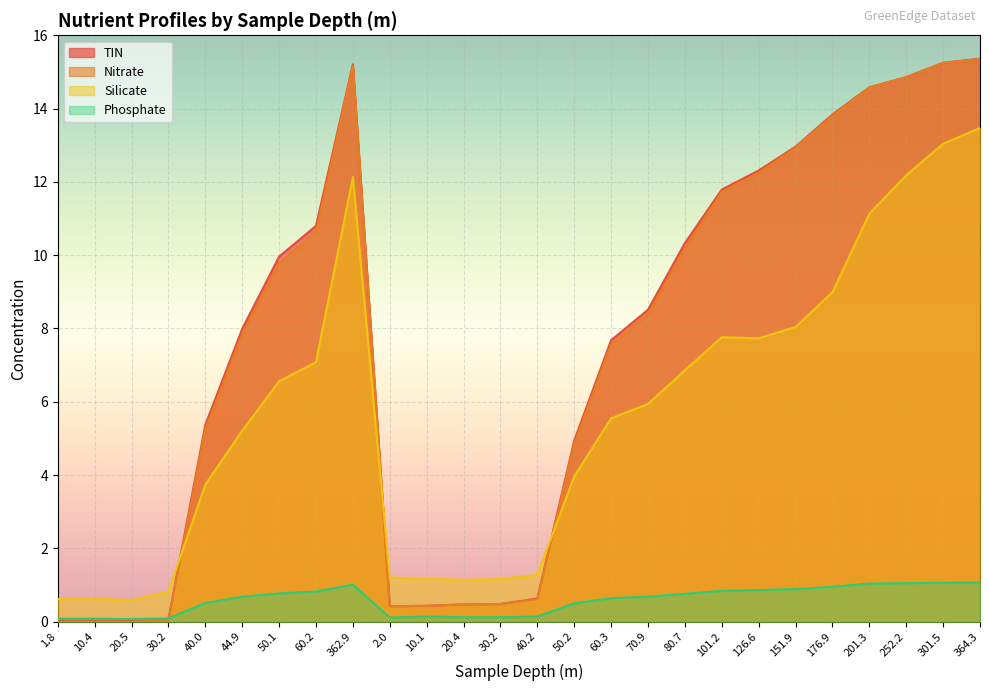

At 40.2, list the series in order from largest to smallest.

Silicate, TIN, Nitrate, Phosphate